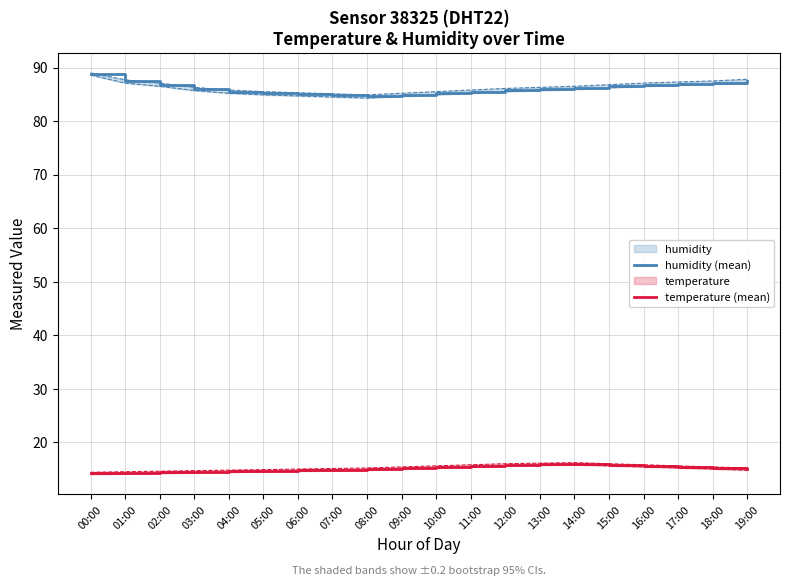

What is the average value of the temperature (mean) series?

15.1